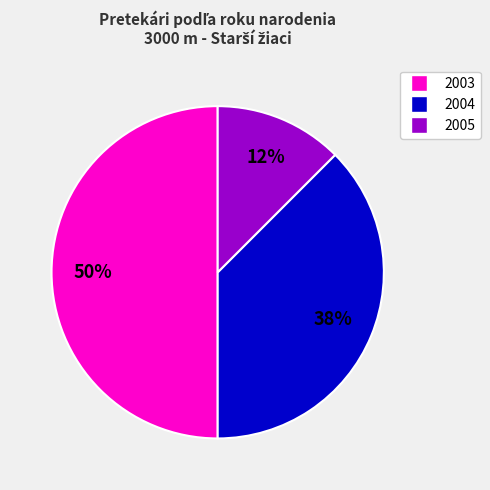

To the nearest percent, what is the average slice percentage?

33%